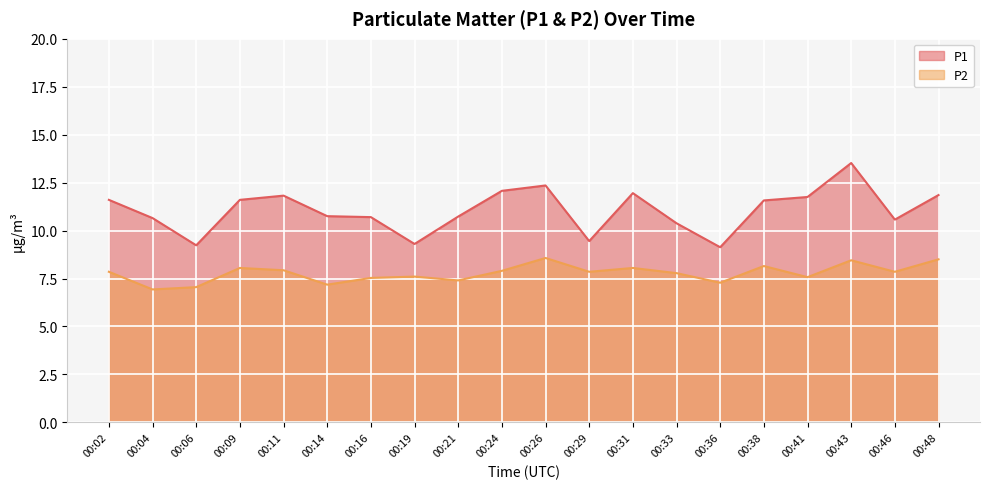

What is the difference between the second highest and minimum values in the P2 series?

1.6